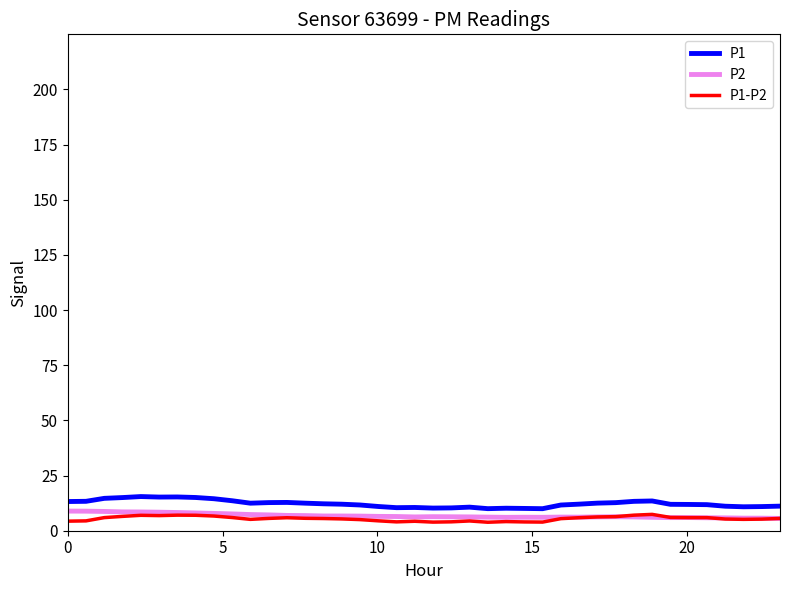

True or false: P1 and P1-P2 cross at least once.

False